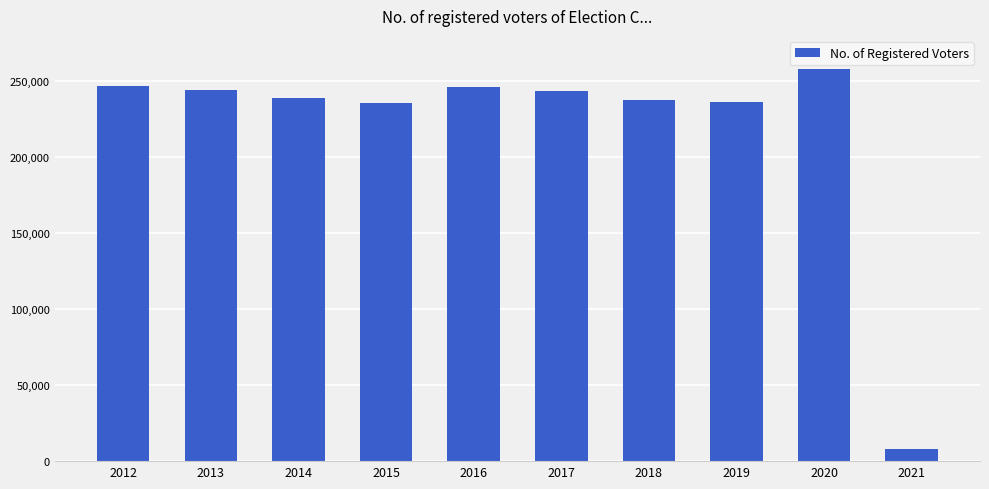

Count the number of categories in the chart.

10